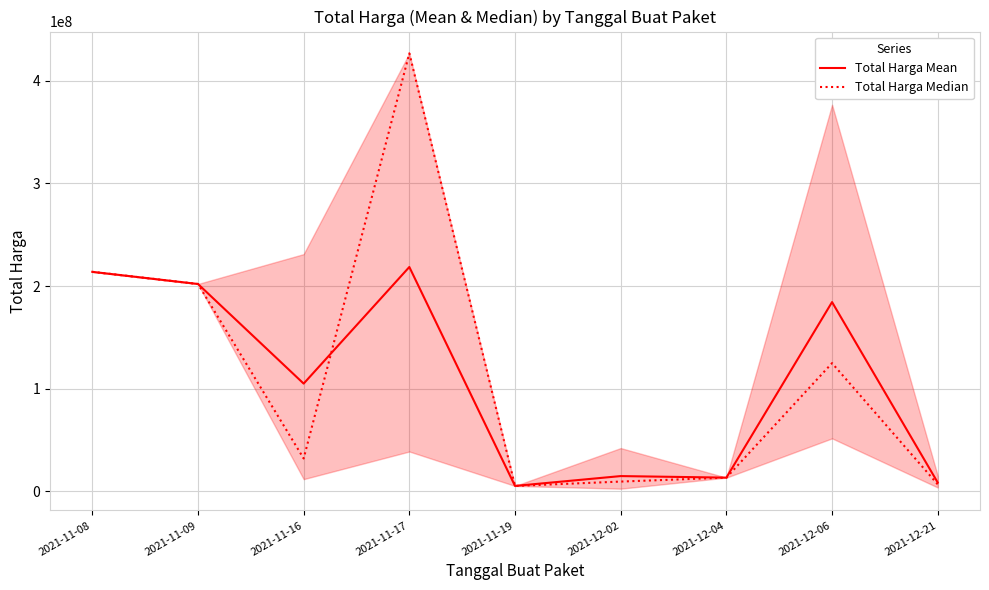

What is the sum of the Total Harga Mean values at 2021-11-09 and 2021-11-16?

306951700